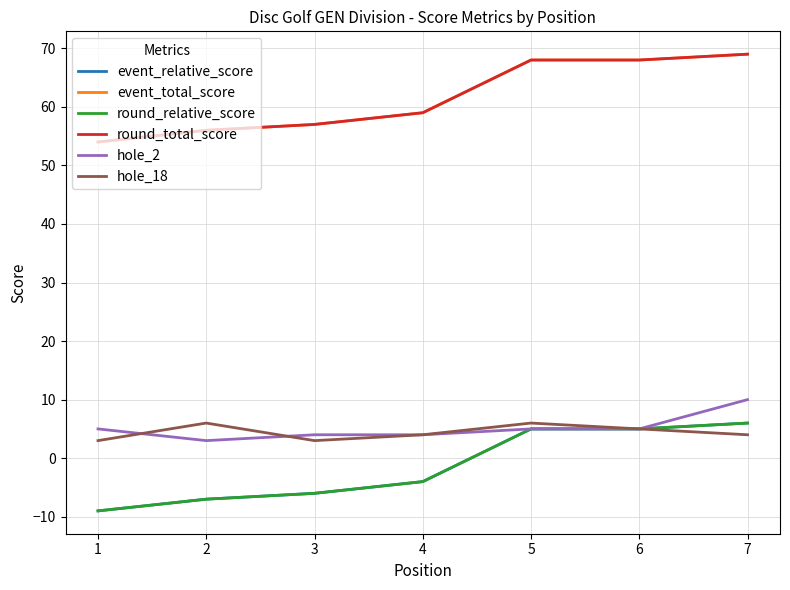

What is the difference between the second highest and second lowest values in the round_total_score series?

12